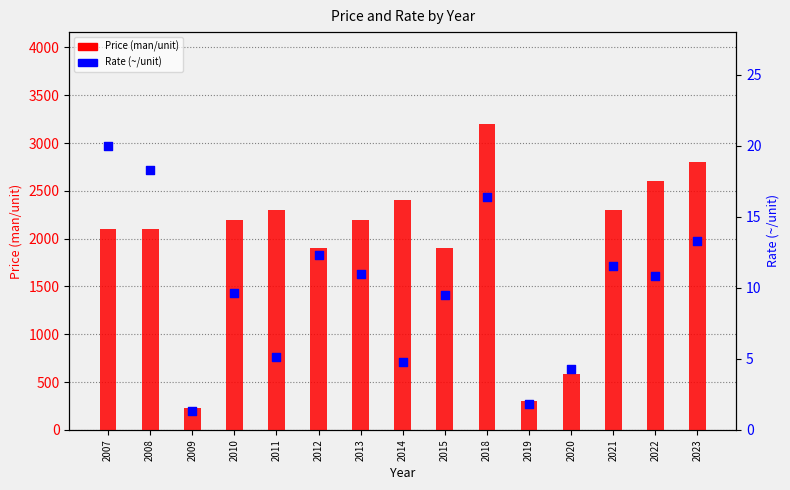

Is the value of Price (man/unit) at 2013 greater than the value of Rate (~/unit) at 2018?

Yes